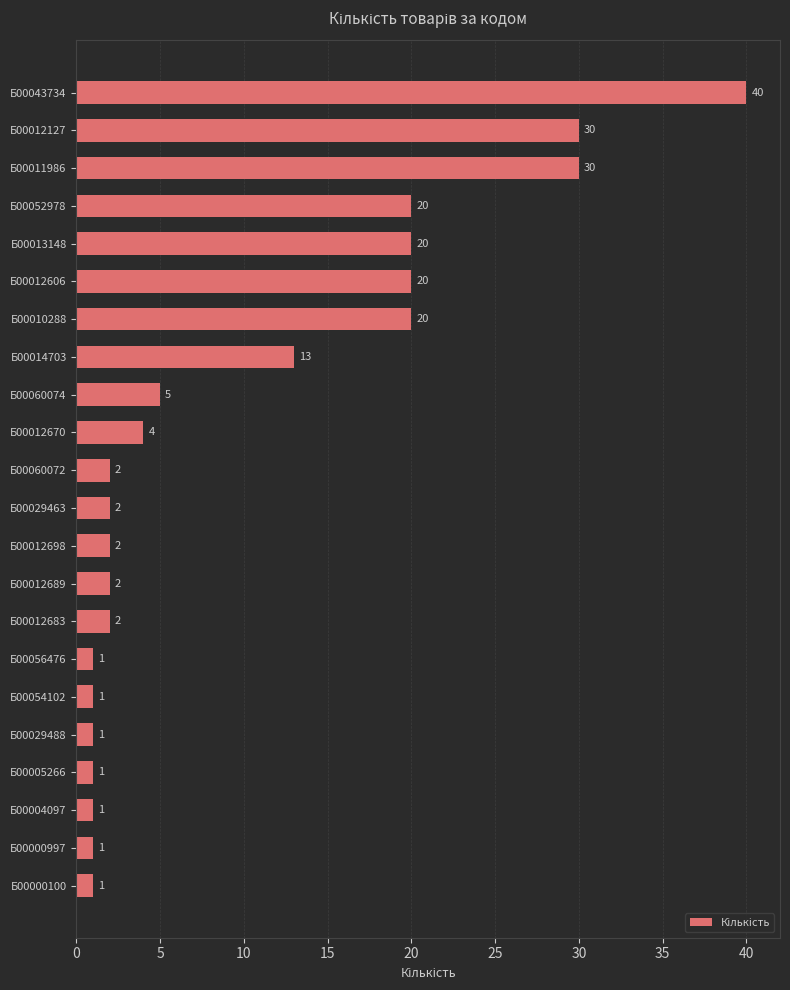

Reading top to bottom, list all the values displayed in this chart.

40	30	30	20	20	20	20	13	5	4	2	2	2	2	2	1	1	1	1	1	1	1